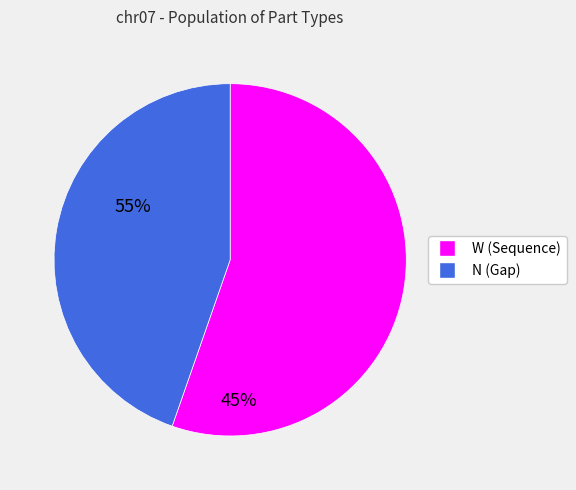

Rank the categories by value from highest to lowest.

W, N